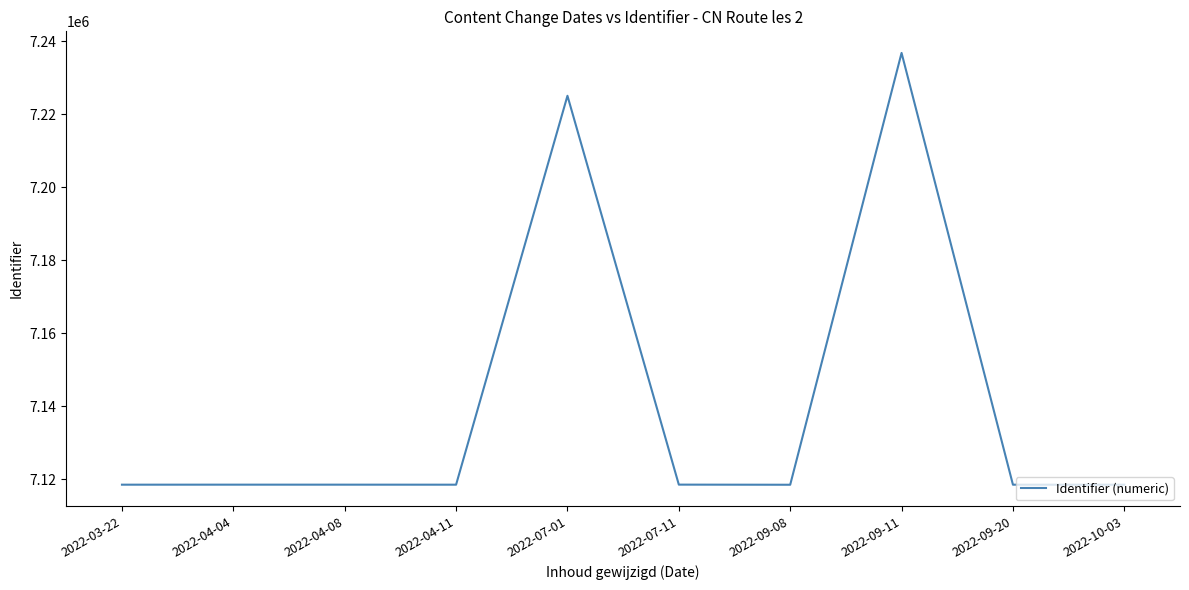

What is the minimum value shown in the chart?

7118515